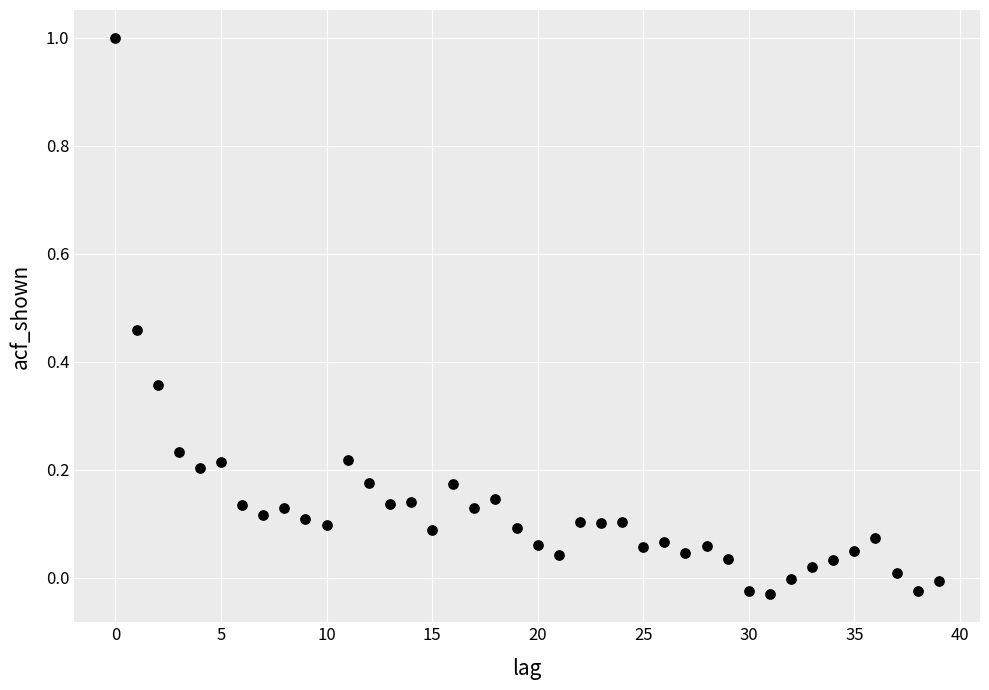

What is the range of Y values (max minus min)?

1.0